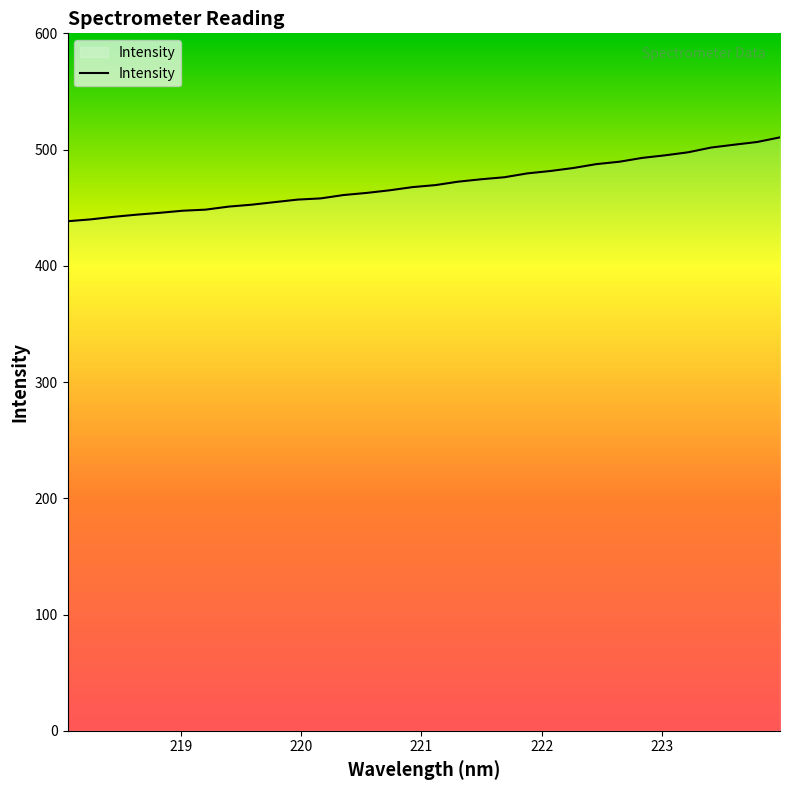

What is the greatest value displayed?

510.5